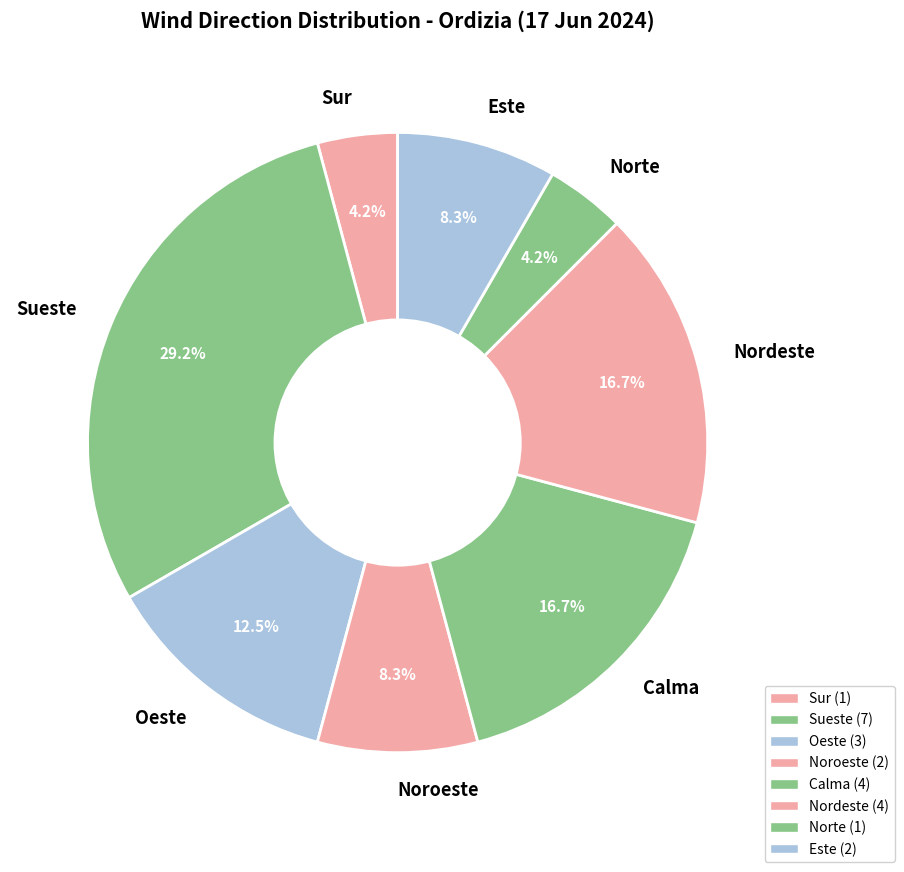

To the nearest percent, what portion does Norte represent?

4%